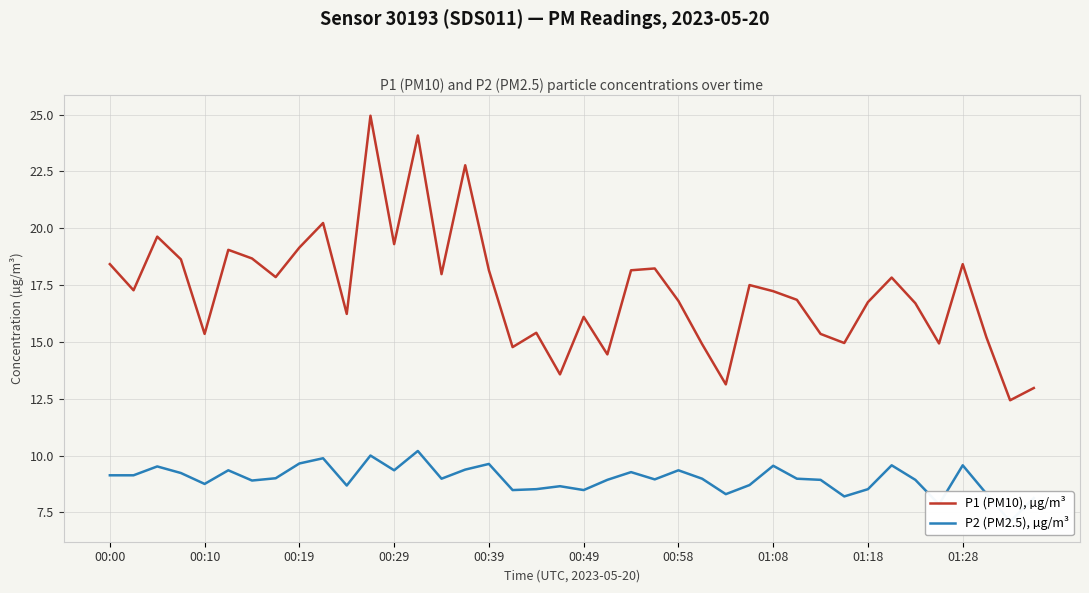

What is the average value of the P1 (PM10), µg/m³ series?

17.3